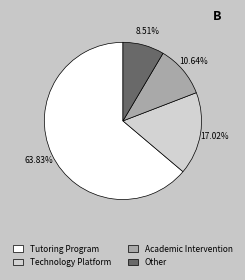

To the nearest percent, what is the combined percentage of Other and Tutoring Program?

72%